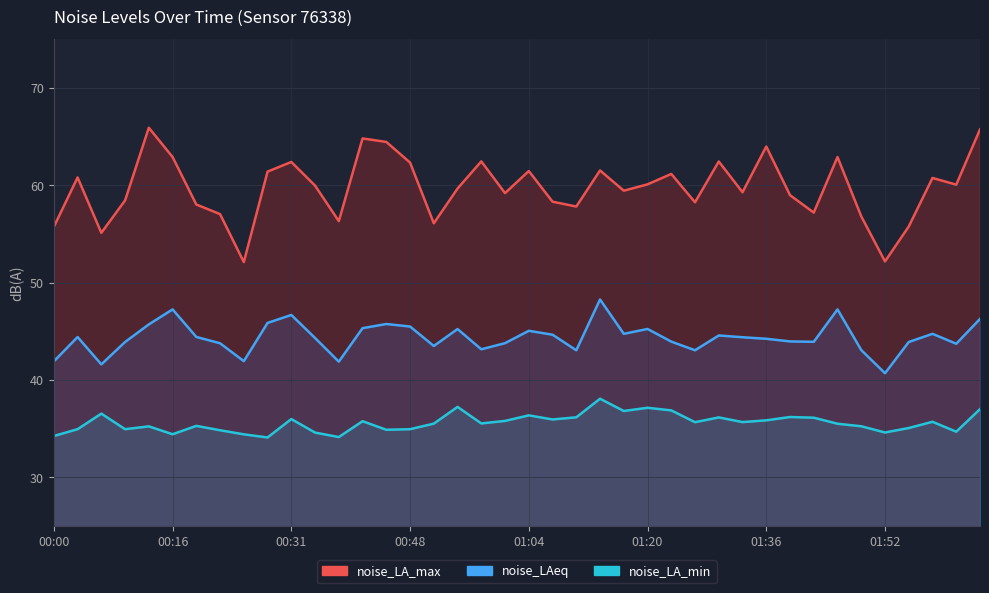

True or false: noise_LAeq has a value of 77.1 at 13.

False